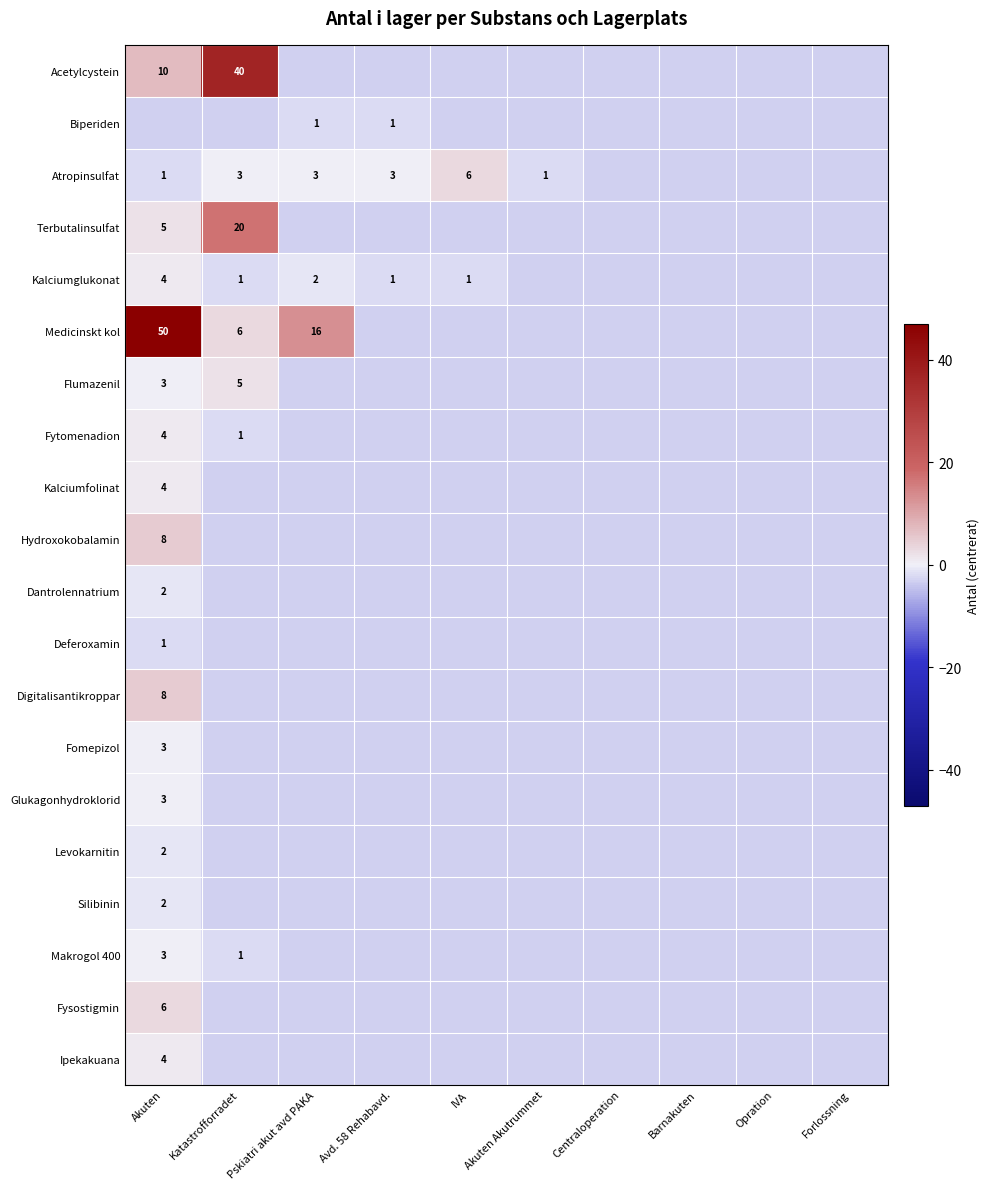

True or false: Digitalisantikroppar has a value of 12 at Akuten.

False